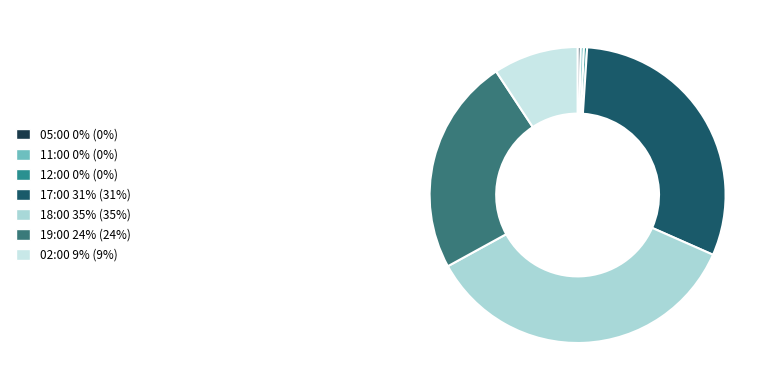

Count the number of slices in the pie.

7